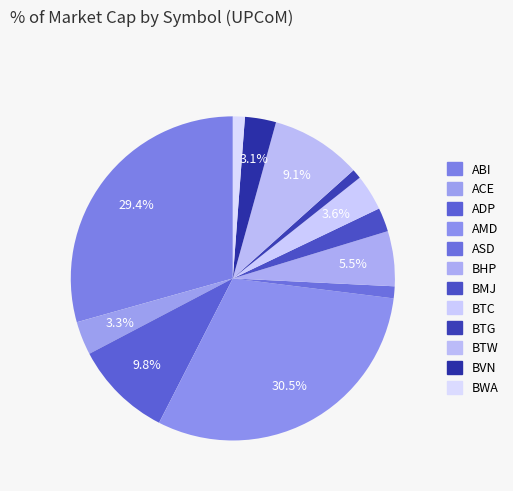

Count the number of slices in the pie.

12